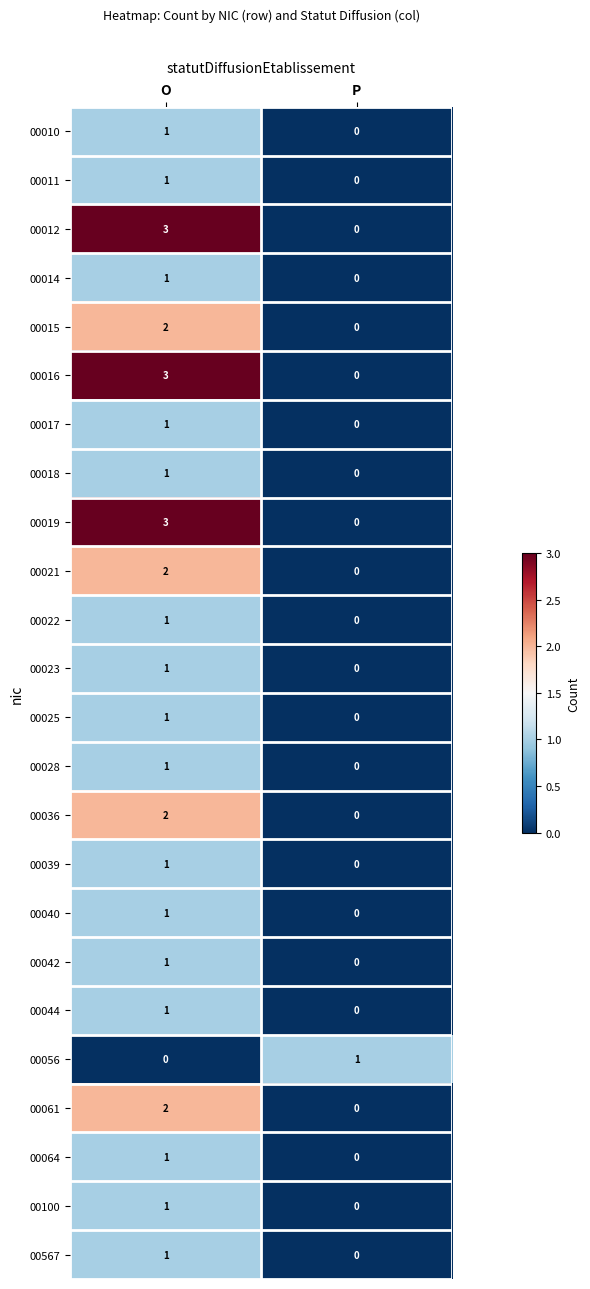

List the labels in order of 00014 value, smallest first.

P, O